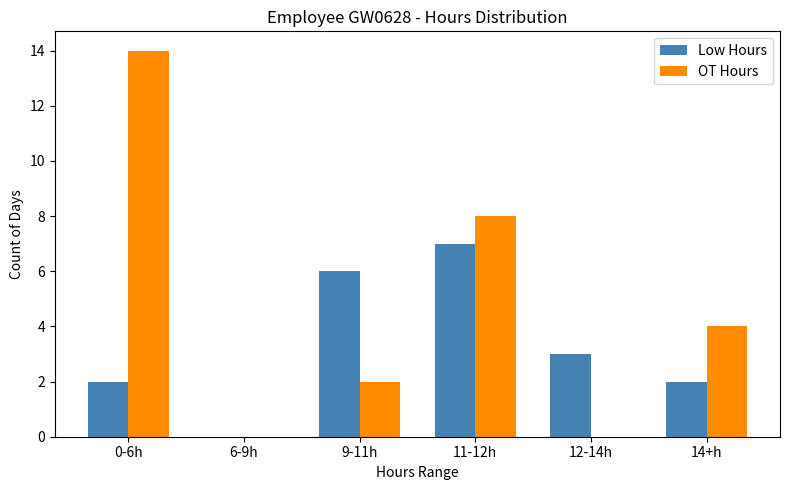

At which category is the sum across all series the highest?

0-6h